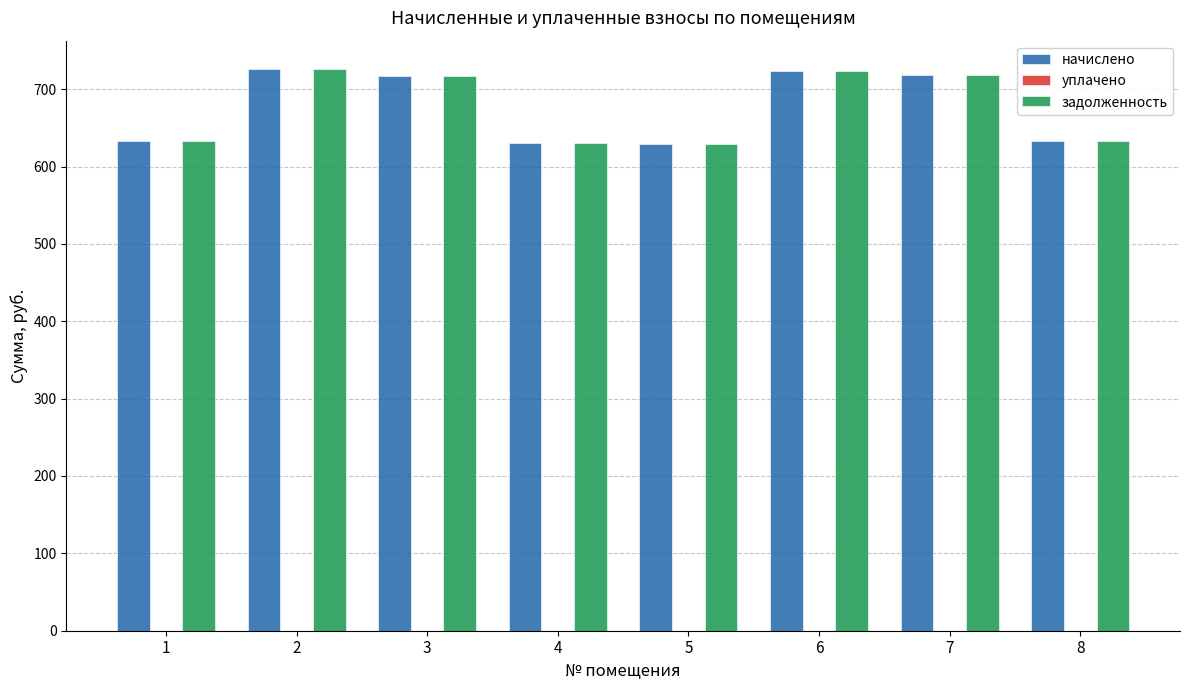

Does the chart contain stacked bars?

No